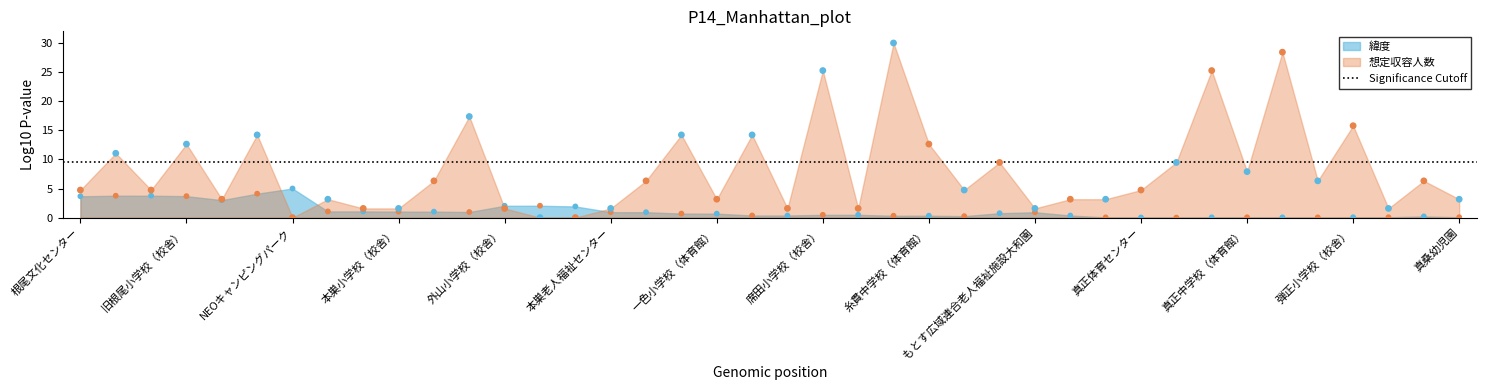

What is the total value across all series at 一色小学校（体育館）?

3.8